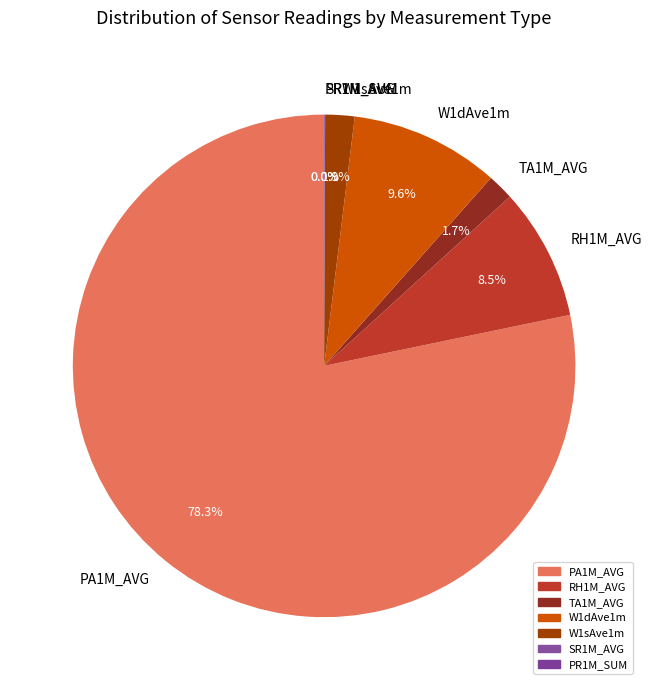

Is there any slice that represents more than half of the pie?

Yes